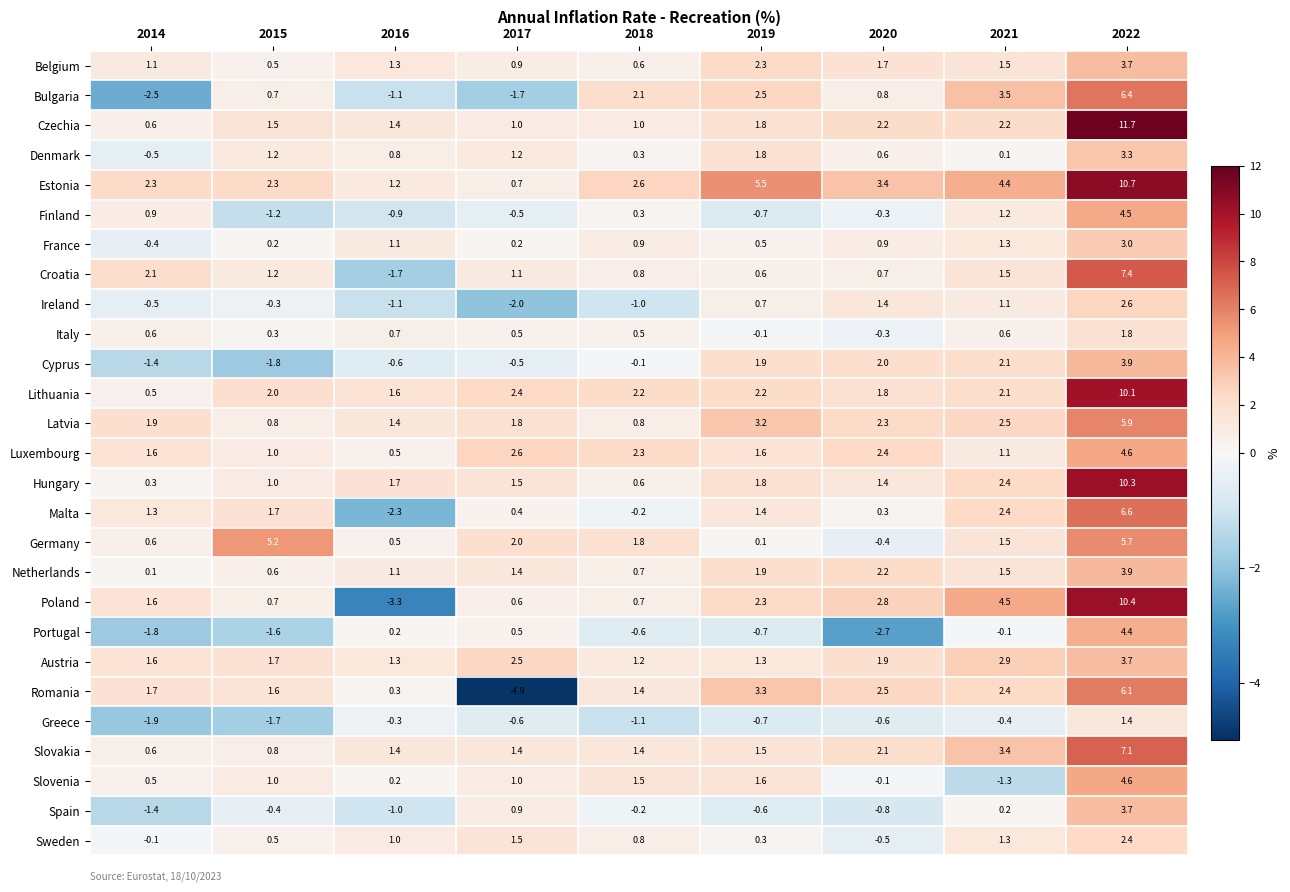

True or false: Spain has a value of 0.9 at 2017.

True